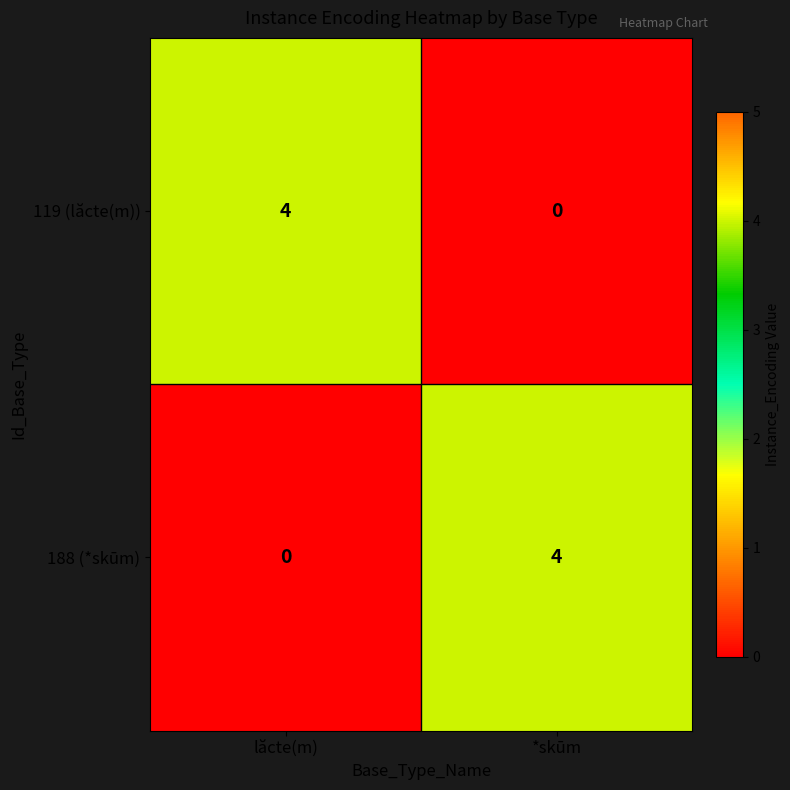

What is the difference between the maximum and minimum values in the 188 (*skūm) series?

4